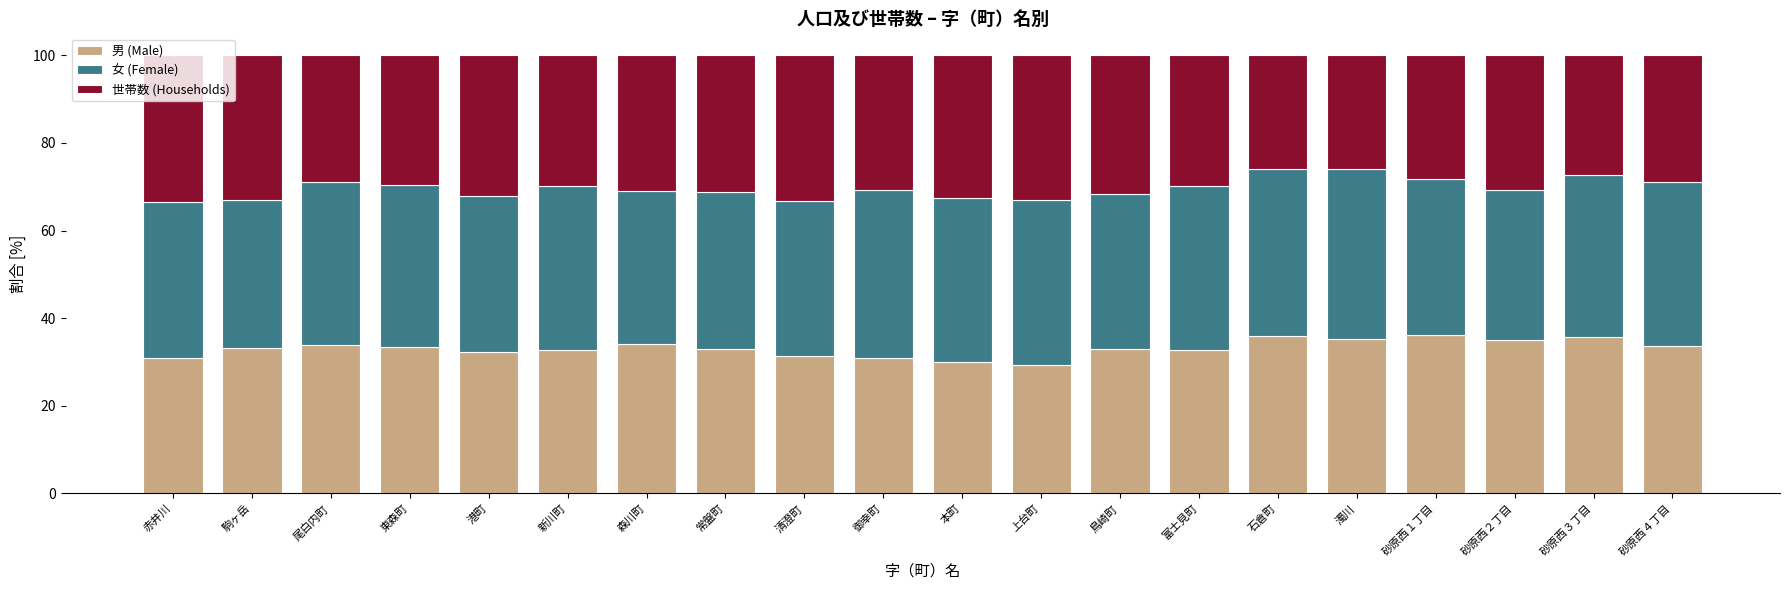

What is the maximum value for 男 (Male)?

36.1